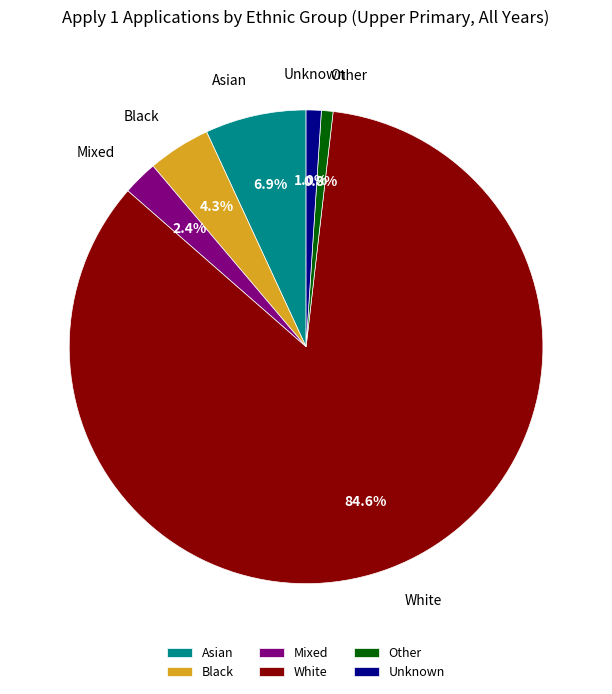

Is the sum of White and Black greater than half?

Yes